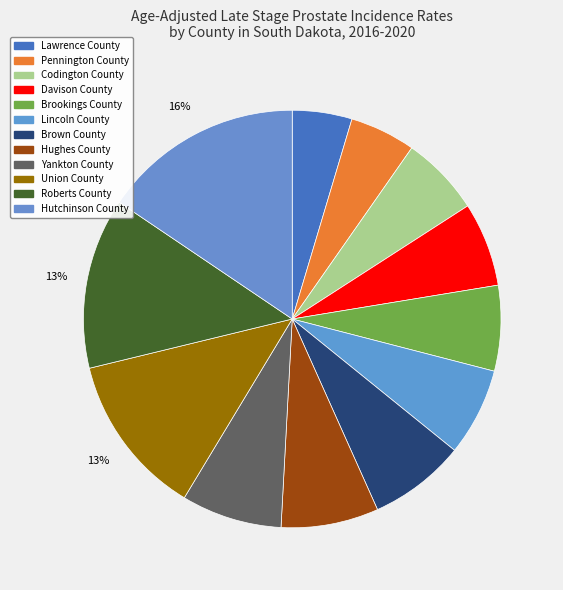

Count the number of slices in the pie.

12